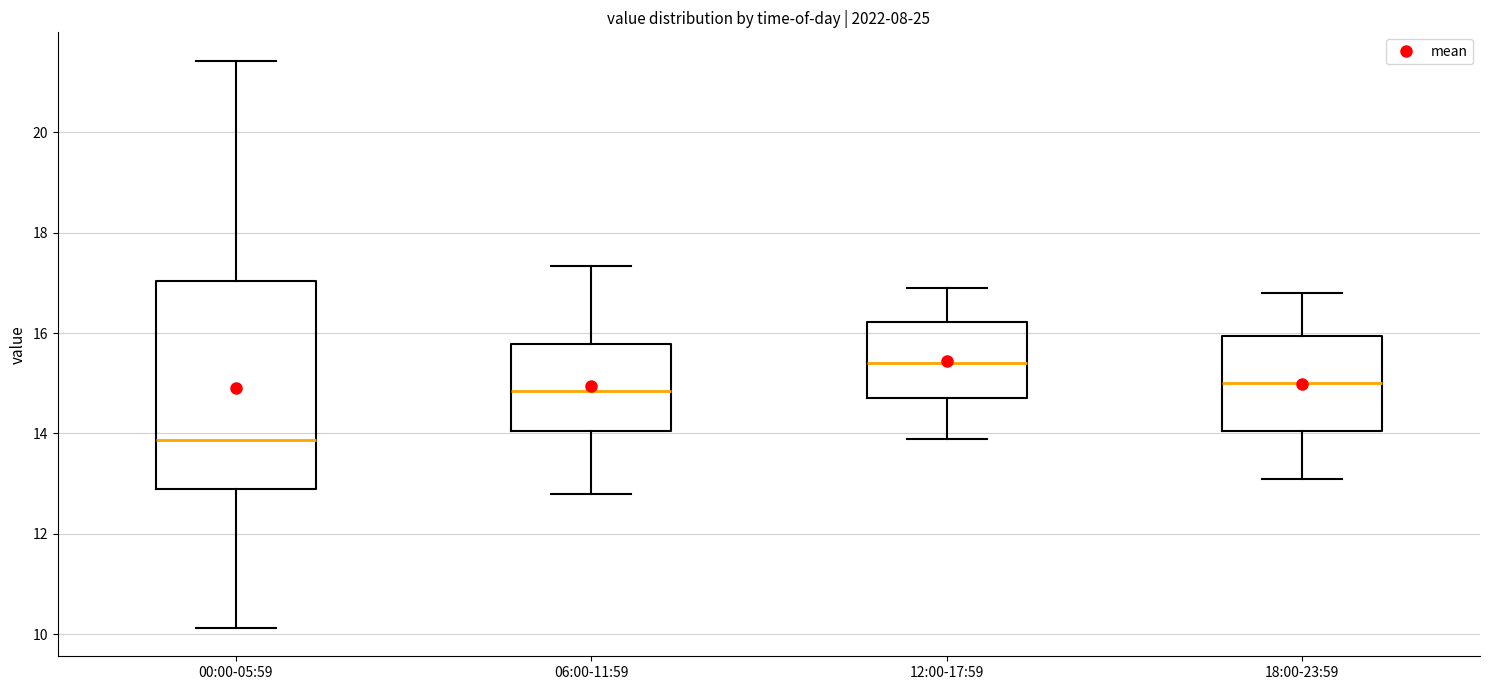

Reading left to right, transcribe this box plot: for each box, give where its median line is, the range the box spans, and where its two whiskers end, as read against the y-axis. The values are not printed on the chart, so give them approximately, as read against the axis.

00:00-05:59: median 13.8, box 12.8 to 17.0, whiskers 10.2 to 21.4
06:00-11:59: median 14.8, box 14.0 to 15.8, whiskers 12.8 to 17.4
12:00-17:59: median 15.4, box 14.8 to 16.2, whiskers 14.0 to 17.0
18:00-23:59: median 15.0, box 14.0 to 16.0, whiskers 13.2 to 16.8